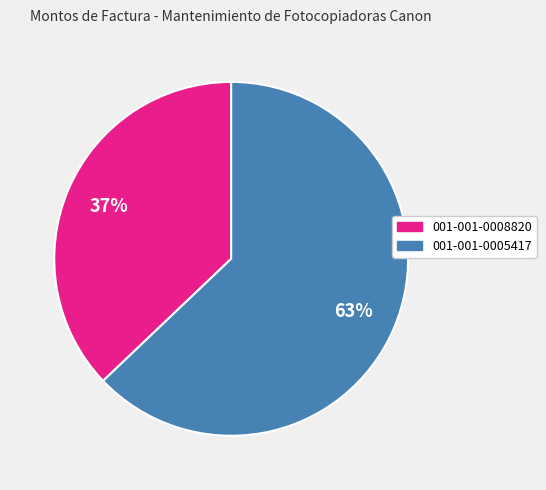

True or false: 001-001-0005417 accounts for 63% of the total.

True